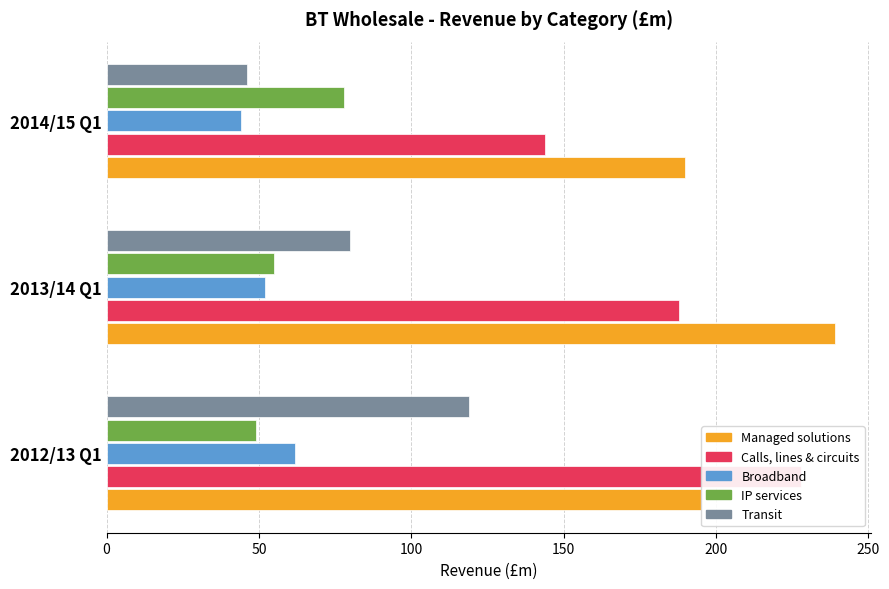

How many bars are there in total?

15